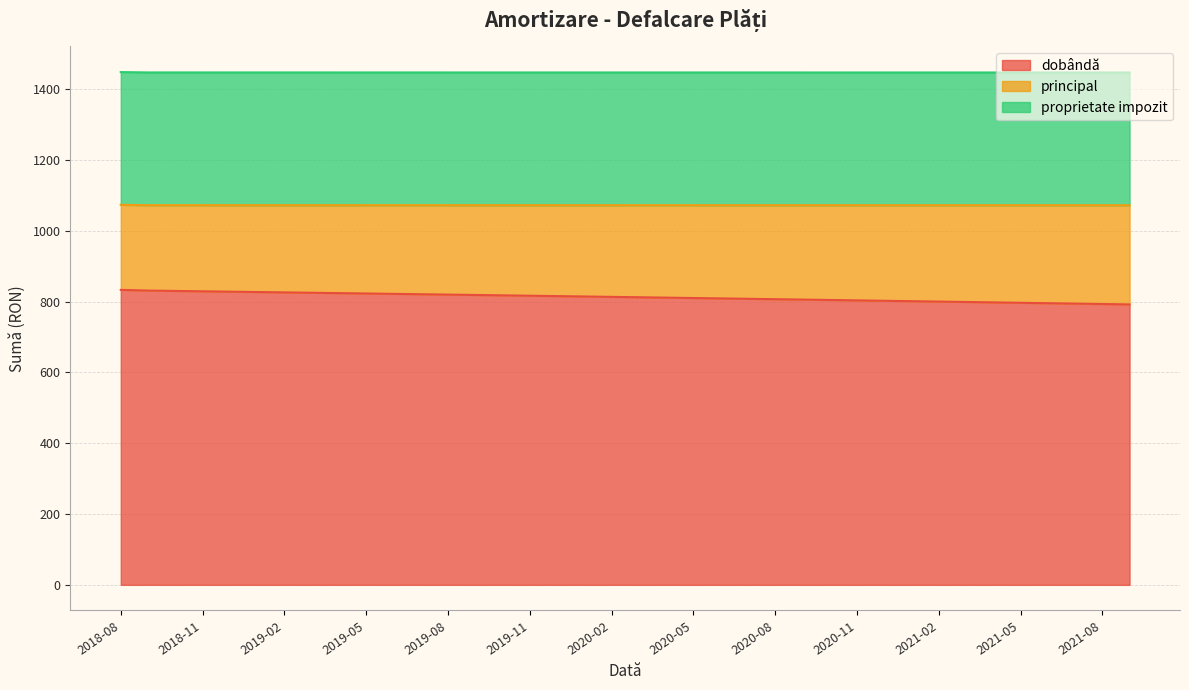

List the series in order of their peak value, highest first.

dobândă, proprietate impozit, principal